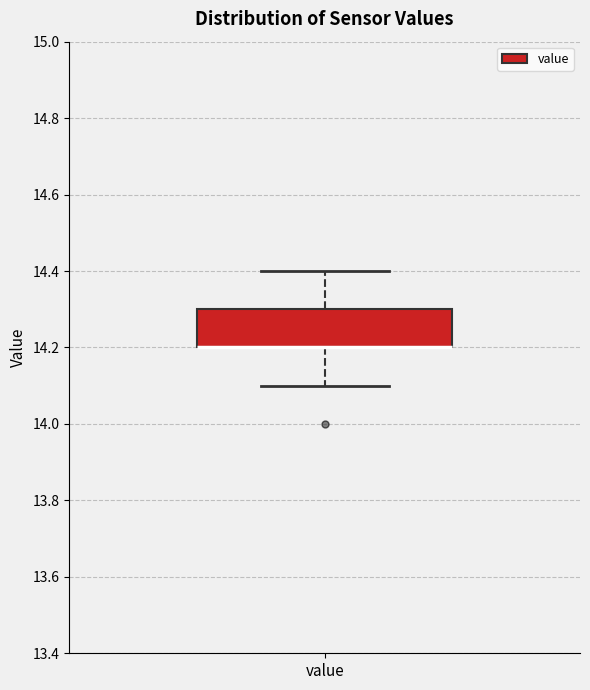

Transcribe this box plot: give where the median line is, the range the box spans, and where the two whiskers end, as read against the y-axis. The values are not printed on the chart, so give them approximately, as read against the axis.

median 14.2 (drawn on the box's lower edge), box 14.2 to 14.3, whiskers 14.1 to 14.4